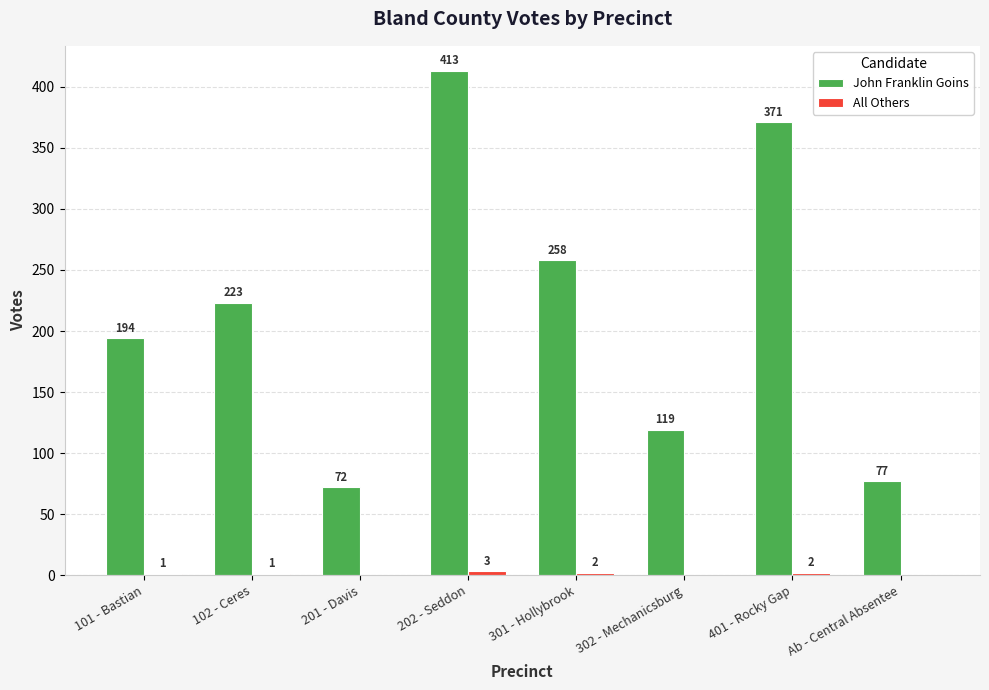

Which series has the largest total across all categories?

John Franklin Goins